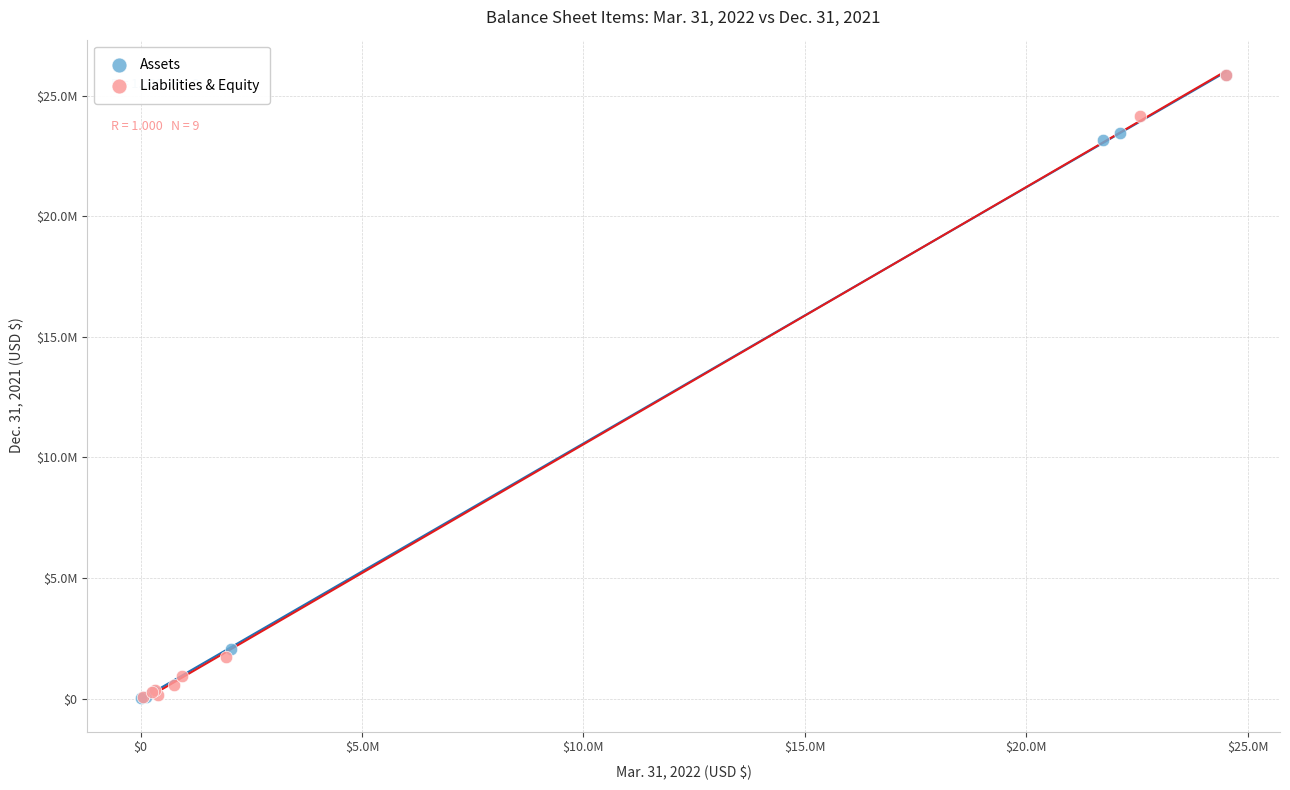

What are all the series names shown in the legend?

Assets, Liabilities & Equity